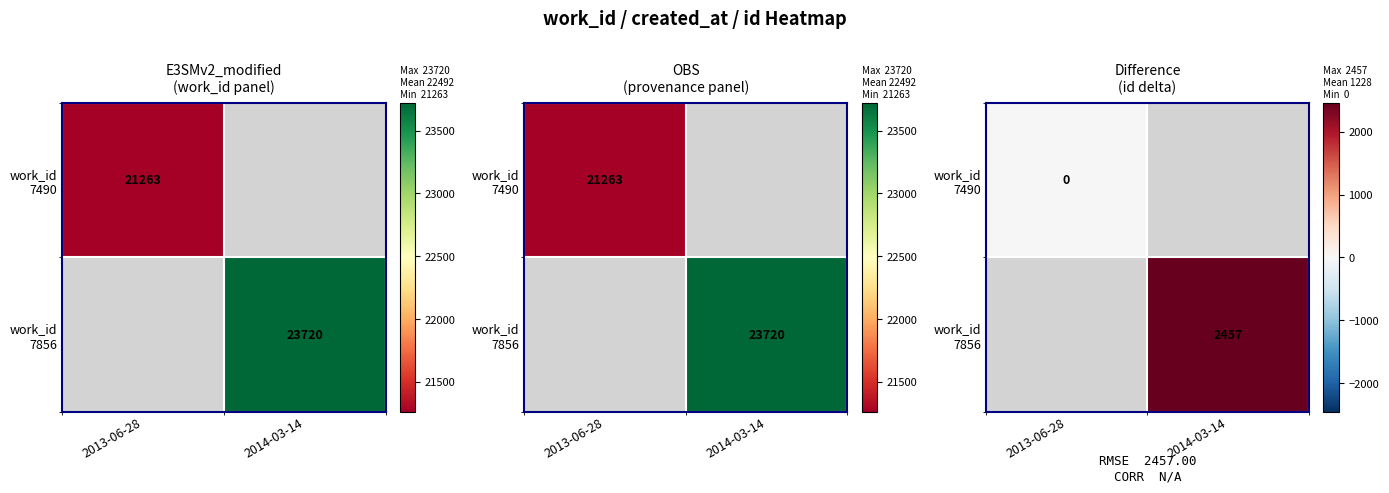

How many distinct data groups are displayed?

2